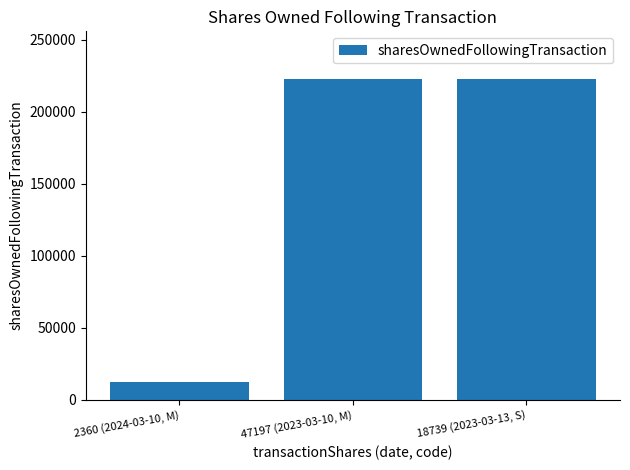

Count the number of categories in the chart.

3